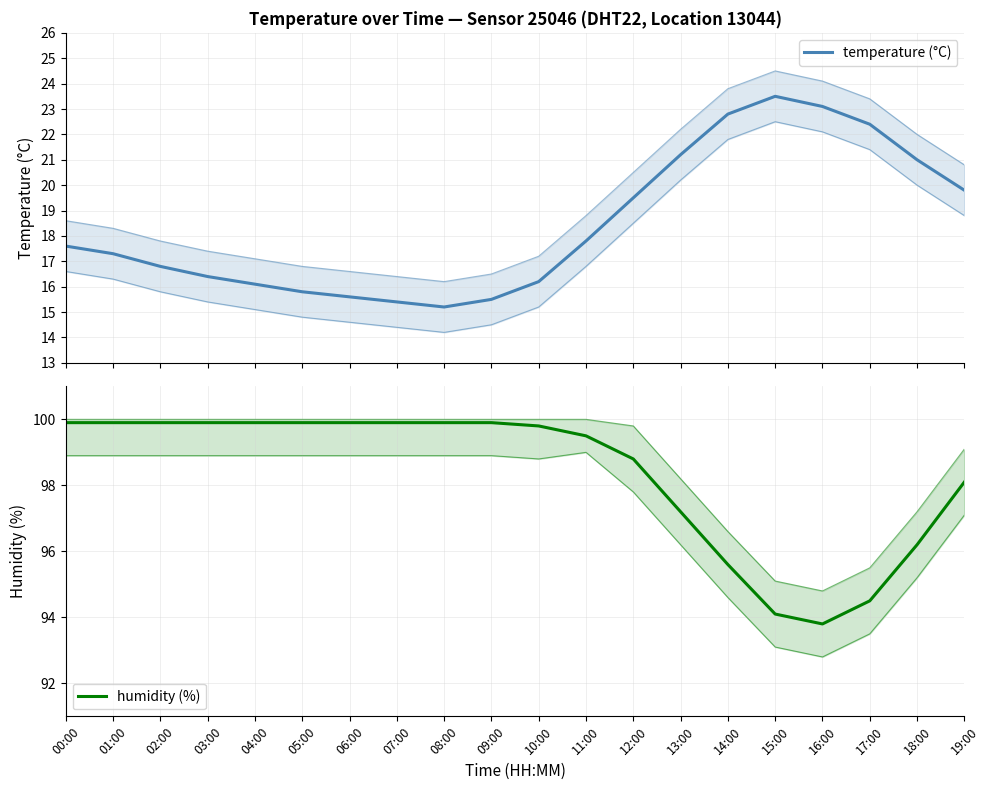

Reading left to right, list all the values displayed in this chart.

temperature (°C): 00:00=17.6	01:00=17.3	02:00=16.8	03:00=16.4	04:00=16.1	05:00=15.8	06:00=15.6	07:00=15.4	08:00=15.2	09:00=15.5	10:00=16.2	11:00=17.8	12:00=19.5	13:00=21.2	14:00=22.8	15:00=23.5	16:00=23.1	17:00=22.4	18:00=21.0	19:00=19.8
humidity (%): 00:00=99.9	01:00=99.9	02:00=99.9	03:00=99.9	04:00=99.9	05:00=99.9	06:00=99.9	07:00=99.9	08:00=99.9	09:00=99.9	10:00=99.8	11:00=99.5	12:00=98.8	13:00=97.2	14:00=95.6	15:00=94.1	16:00=93.8	17:00=94.5	18:00=96.2	19:00=98.1